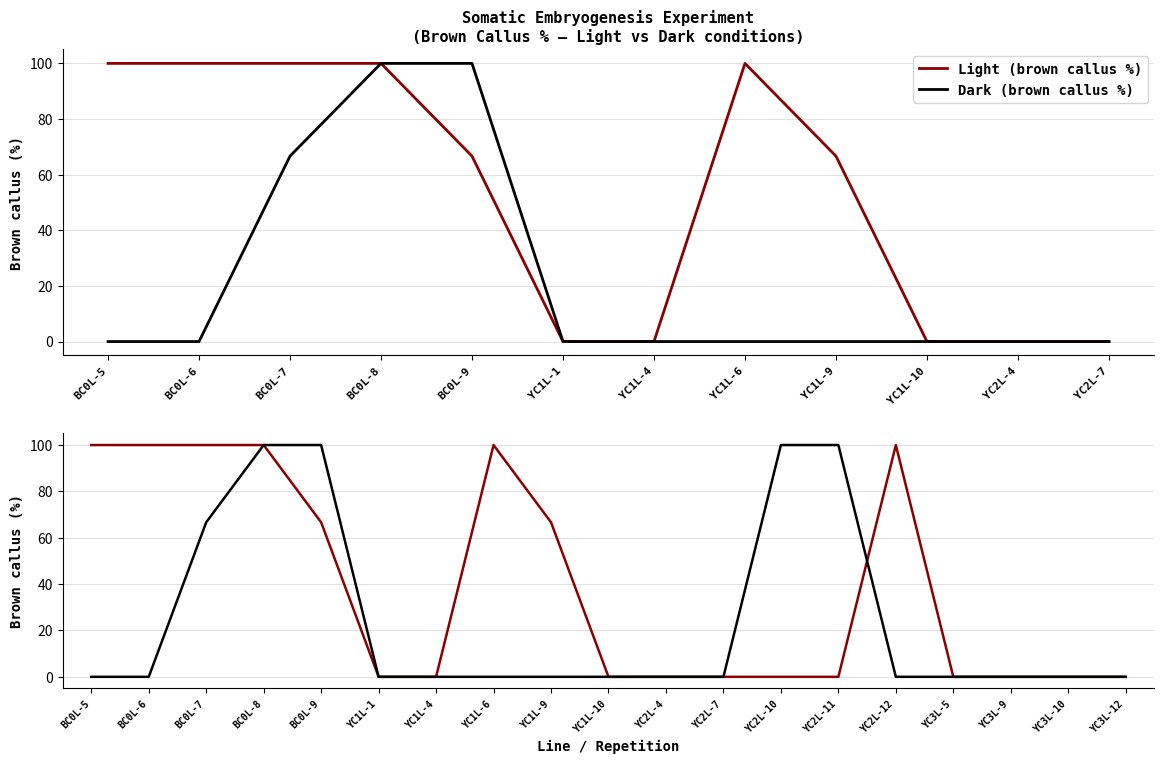

Which series has the largest range (max minus min)?

Light (brown callus %)